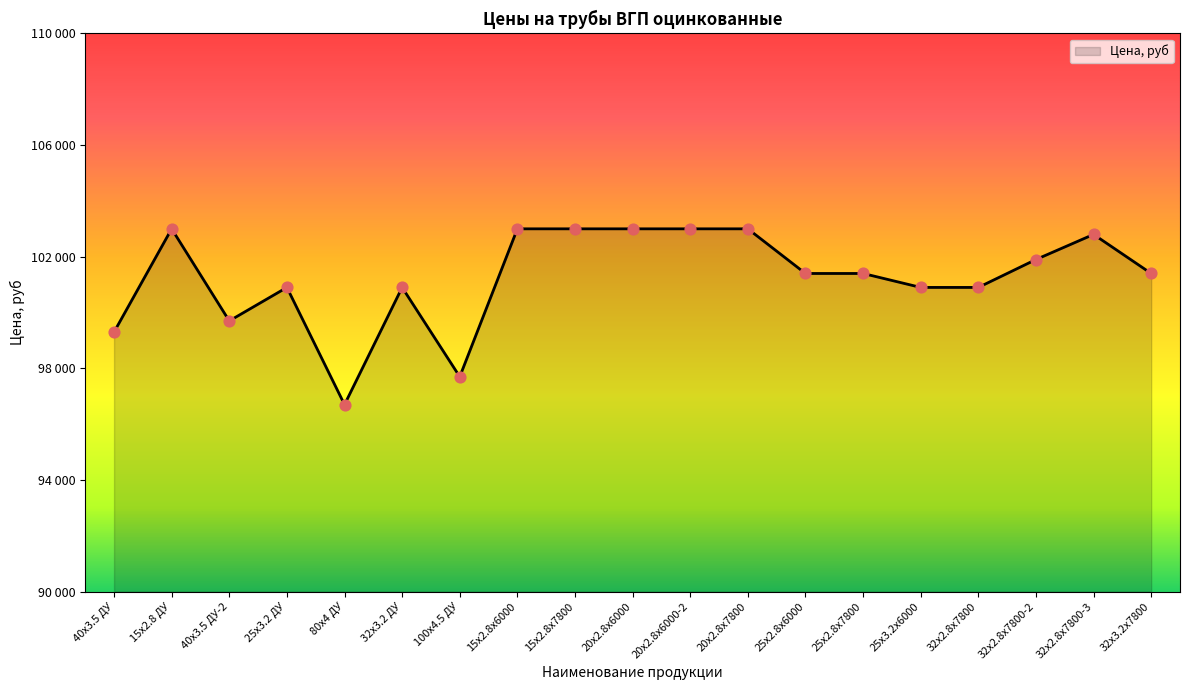

Approximately how many times larger is the value at 32x2.8x7800-3 compared to 32x3.2 ДУ?

1.0